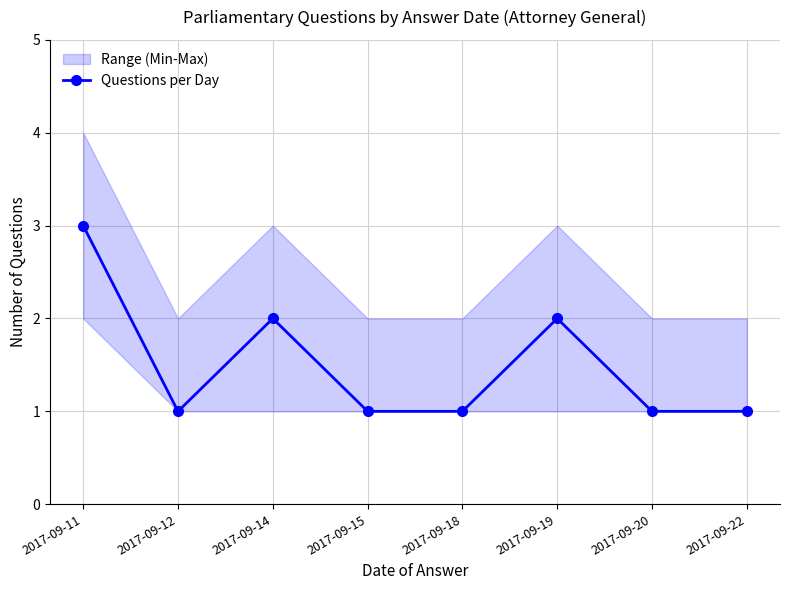

Reading right to left, extract all data points from this chart.

1	1	2	1	1	2	1	3